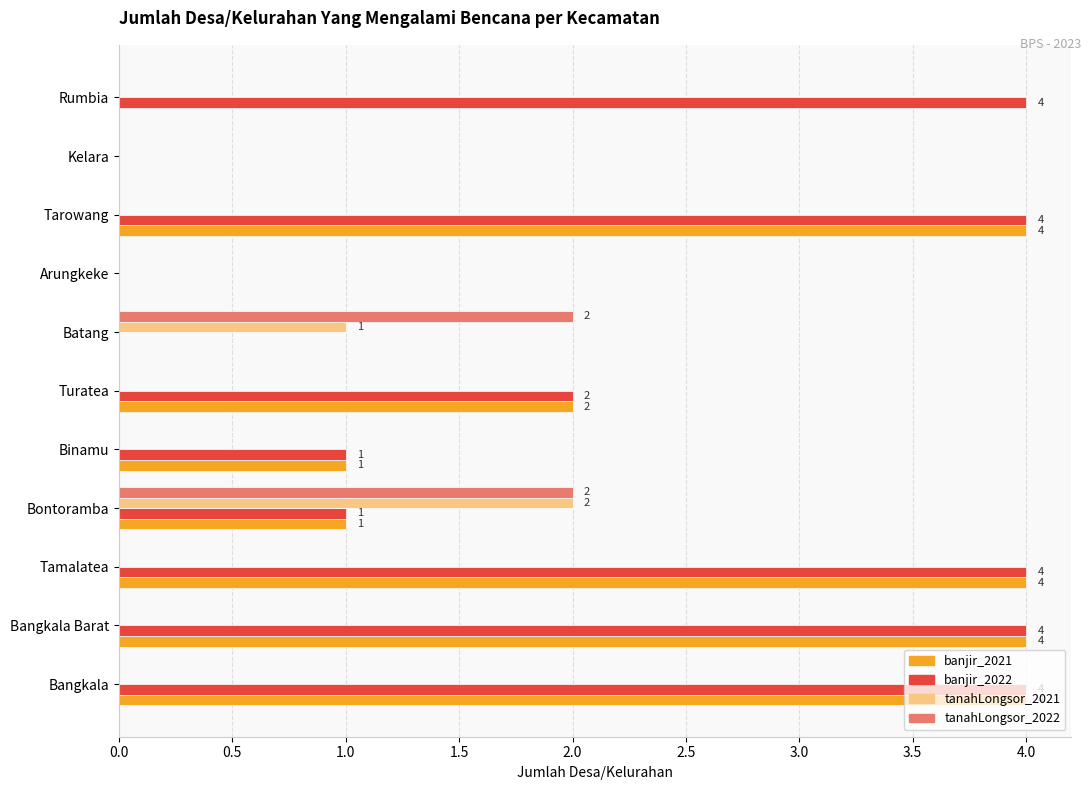

Is it true that tanahLongsor_2021 equals 1 at Batang?

True